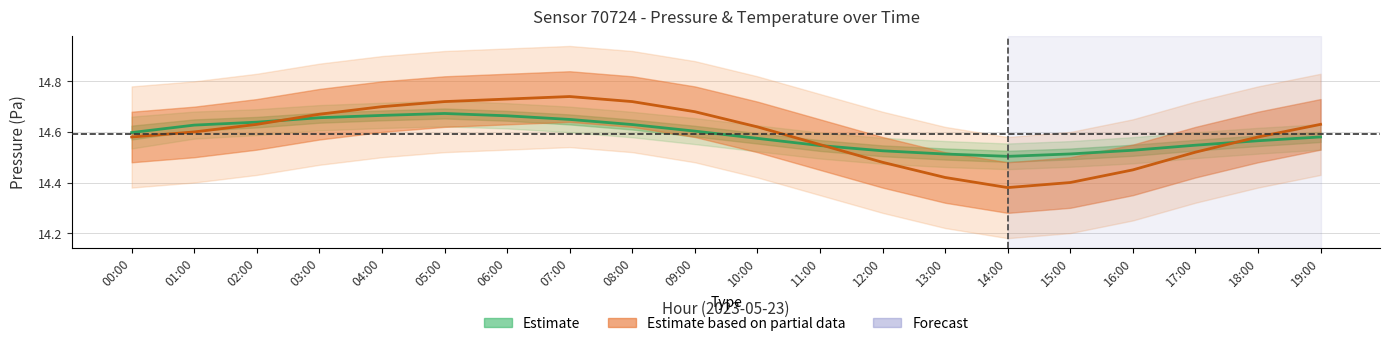

Which series has the largest range (max minus min)?

Estimate based on partial data (temp mean)